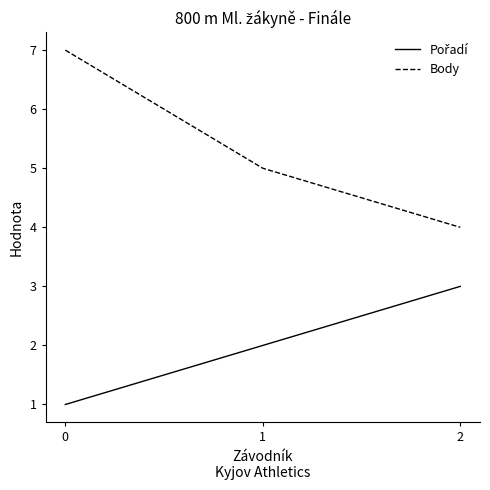

List the labels in order of Body value, smallest first.

2, 1, 0